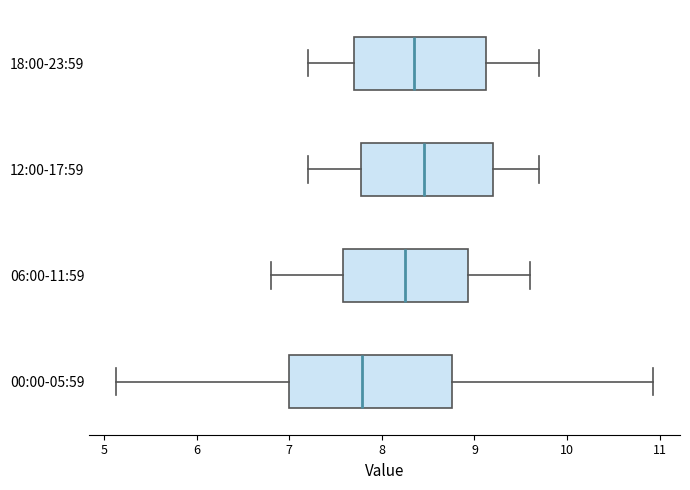

Where is the right edge of the box for 00:00-05:59 on the x-axis? The values are not printed on the chart, so give them approximately, as read against the axis.

8.8